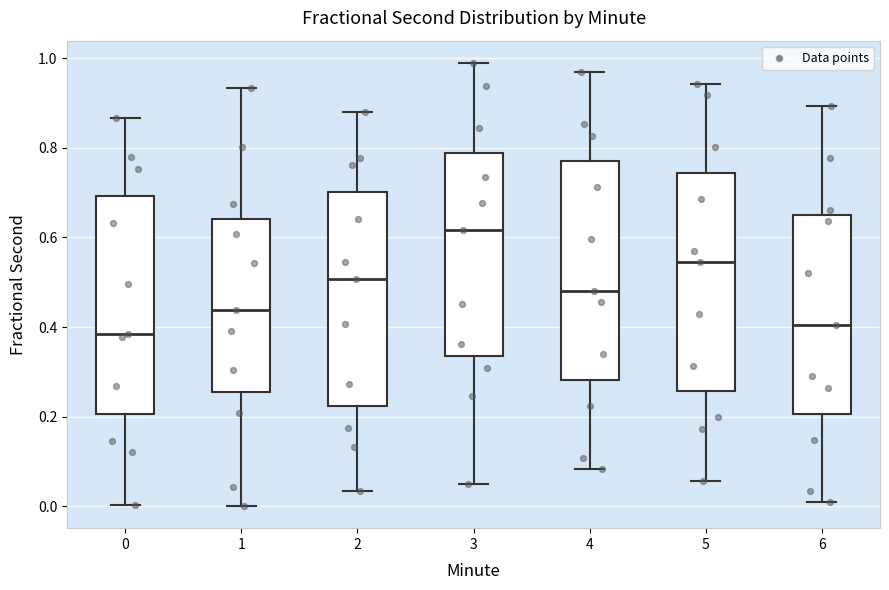

Reading left to right, read every box against the y-axis: the position of its median line, the range the box covers, and the ends of its whiskers. The values are not printed on the chart, so give them approximately, as read against the axis.

0: median 0.38, box 0.20 to 0.70, whiskers 0.00 to 0.86
1: median 0.44, box 0.26 to 0.64, whiskers 0.00 to 0.94
2: median 0.50, box 0.22 to 0.70, whiskers 0.04 to 0.88
3: median 0.62, box 0.34 to 0.78, whiskers 0.04 to 0.98
4: median 0.48, box 0.28 to 0.76, whiskers 0.08 to 0.96
5: median 0.54, box 0.26 to 0.74, whiskers 0.06 to 0.94
6: median 0.40, box 0.20 to 0.64, whiskers 0.00 to 0.90